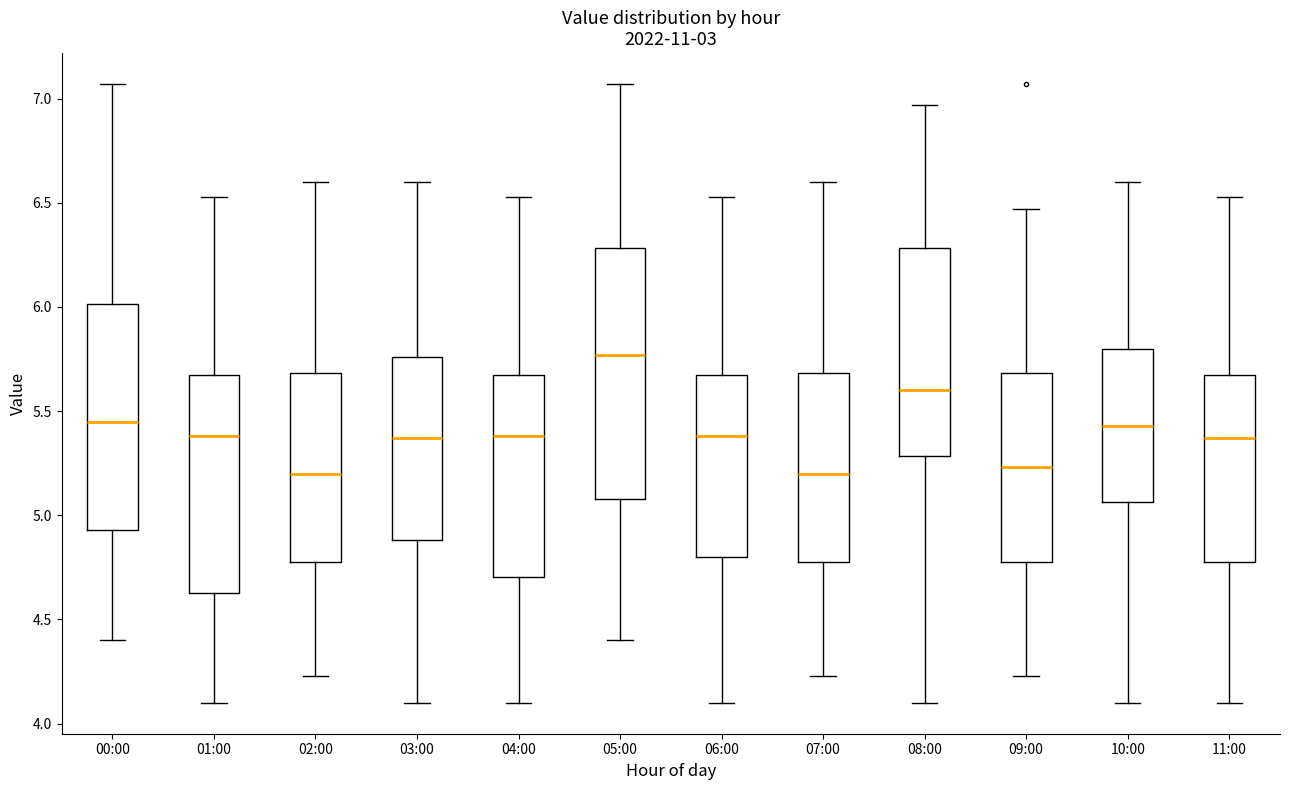

Where does the upper whisker of the box for 04:00 end on the y-axis? The values are not printed on the chart, so give them approximately, as read against the axis.

6.55